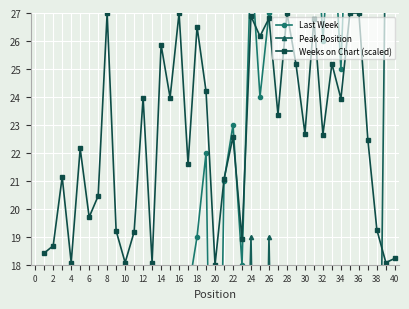

True or false: Weeks on Chart (scaled) has more than 1 interior local peaks.

True